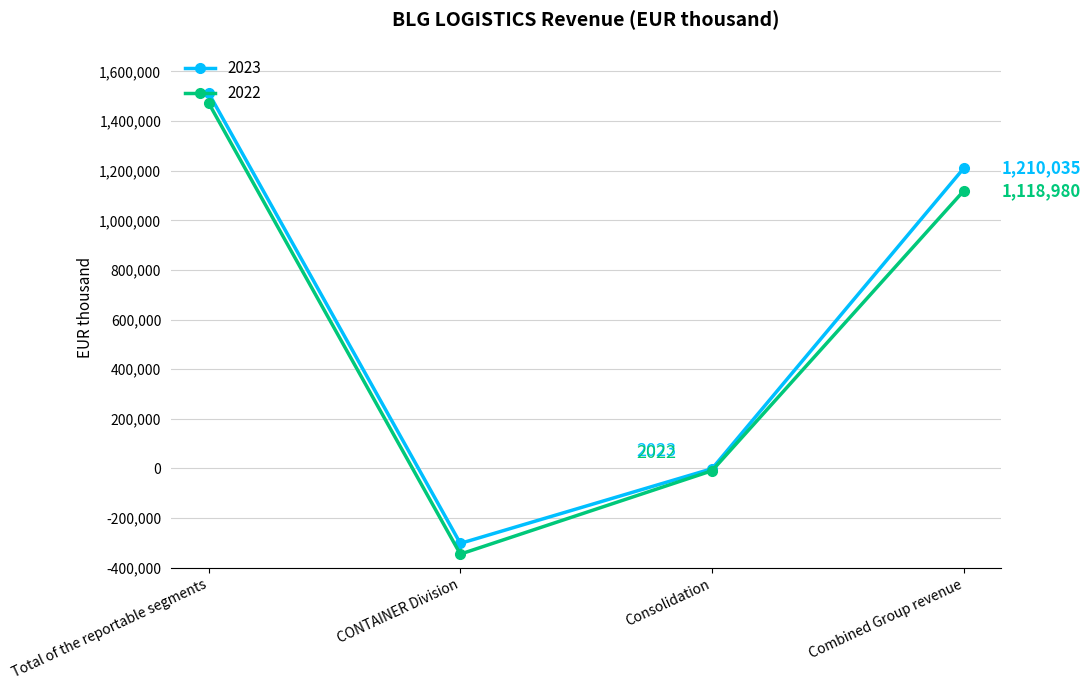

True or false: 2022 and 2023 cross at least once.

False